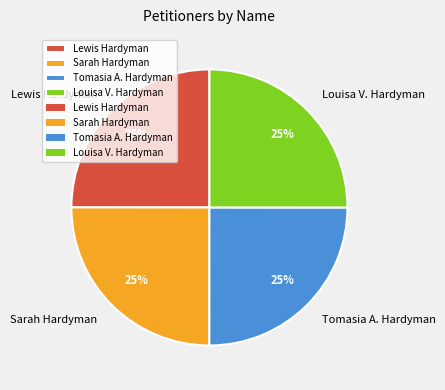

To the nearest percent, what is the combined percentage of Tomasia A. Hardyman and Lewis Hardyman?

50%